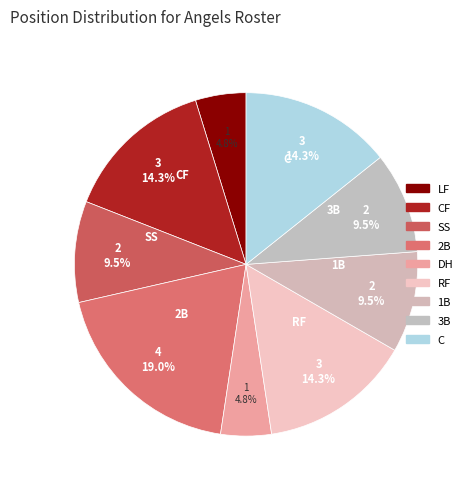

Is there a majority slice in this chart?

No